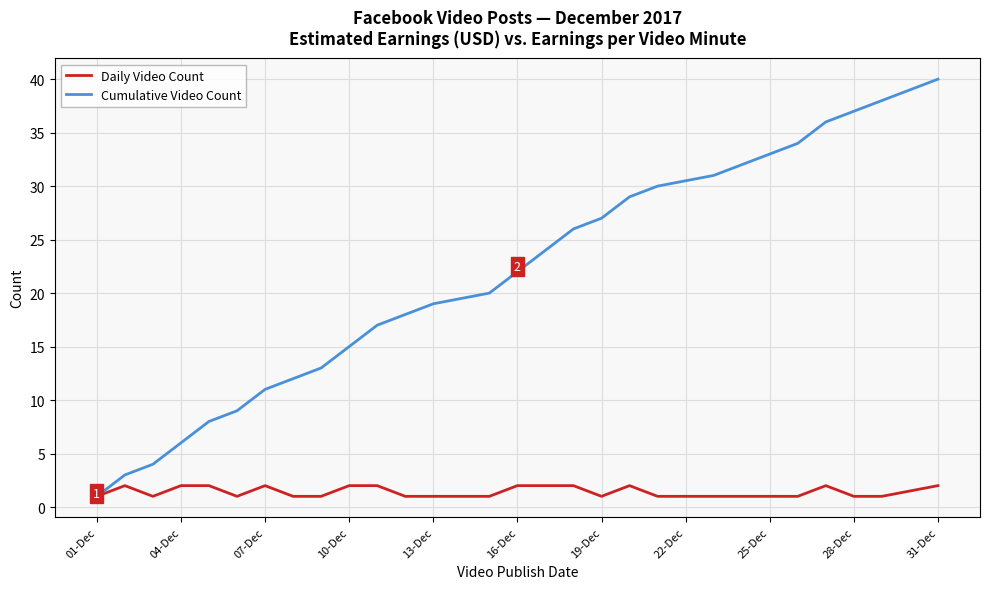

What is the maximum value shown in the chart?

40